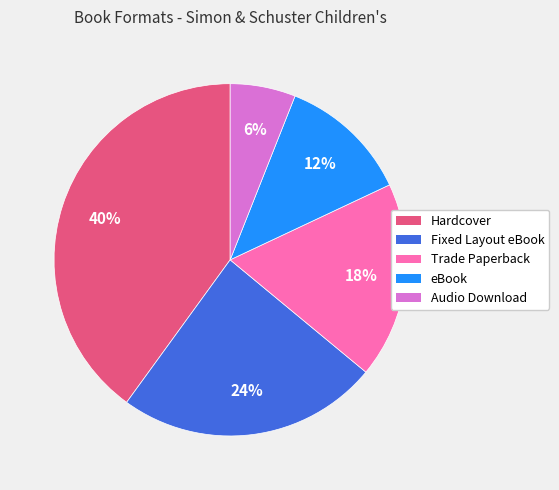

Is it true that Hardcover is 33% of the pie?

False